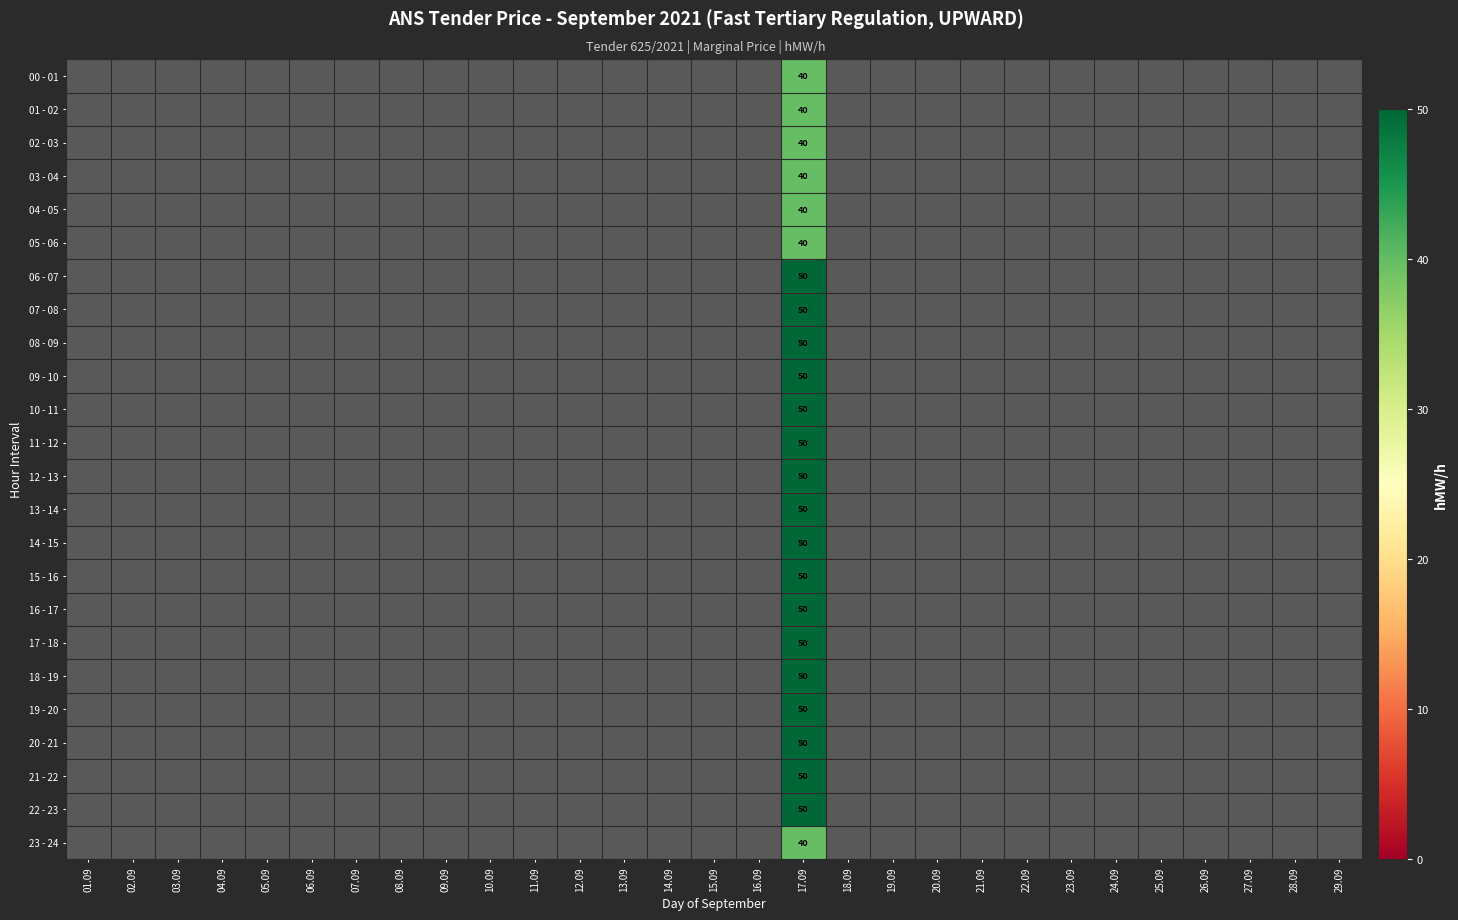

Which label corresponds to the largest value in the chart?

17.09